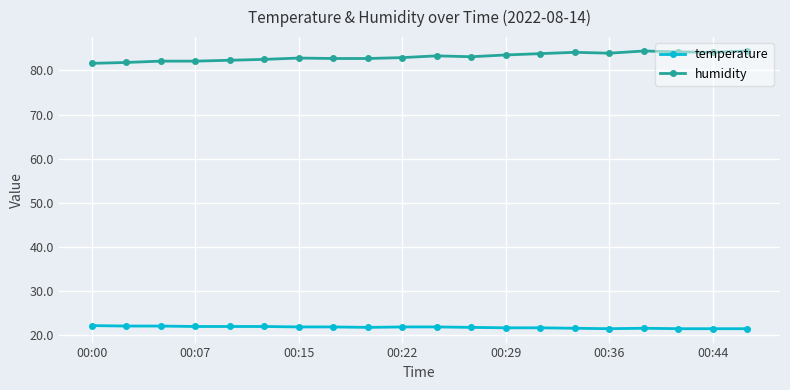

What is the greatest value displayed?

84.4